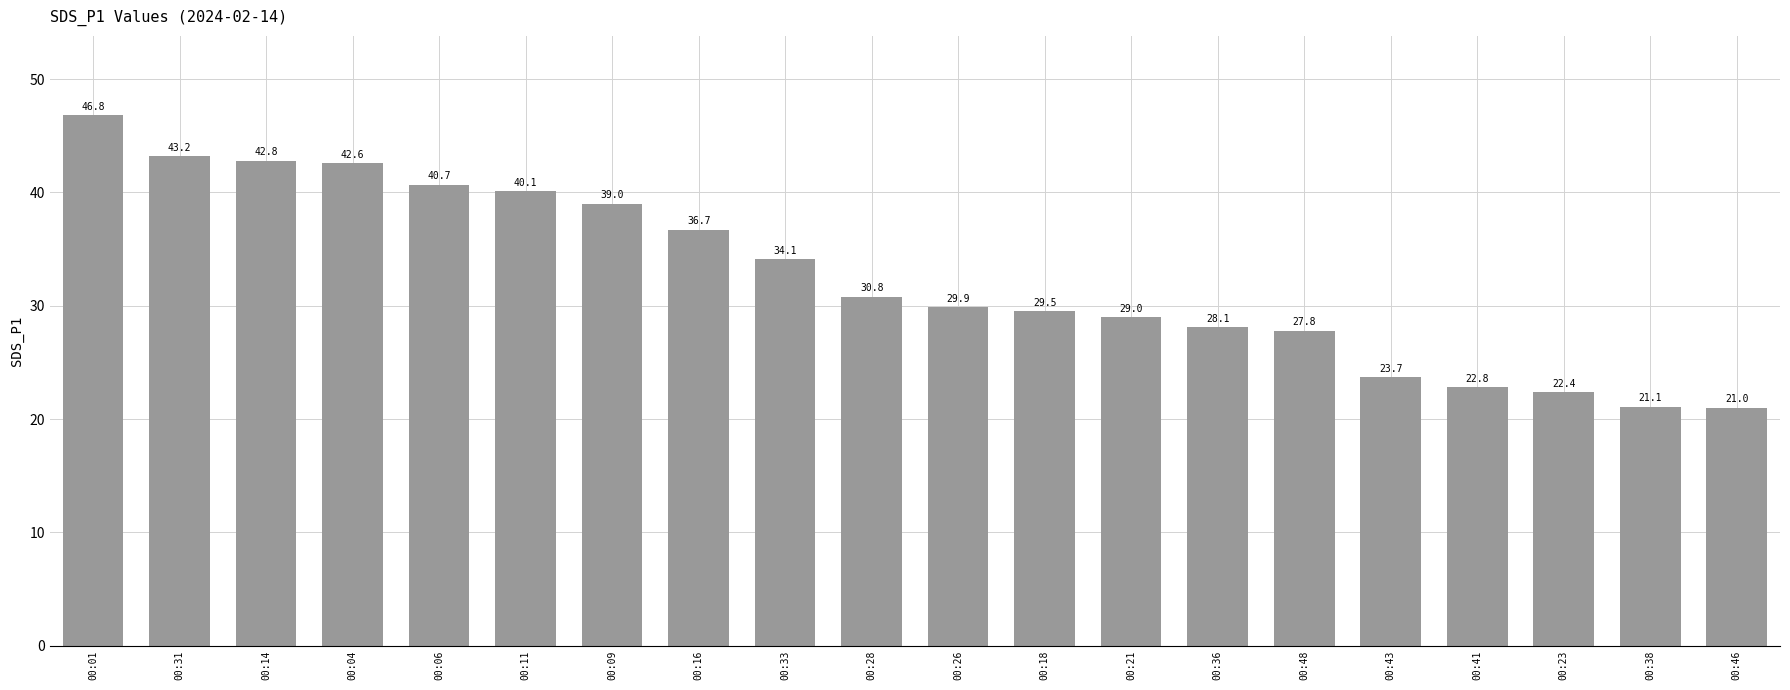

True or false: the data shows 46.8 at 00:01.

True